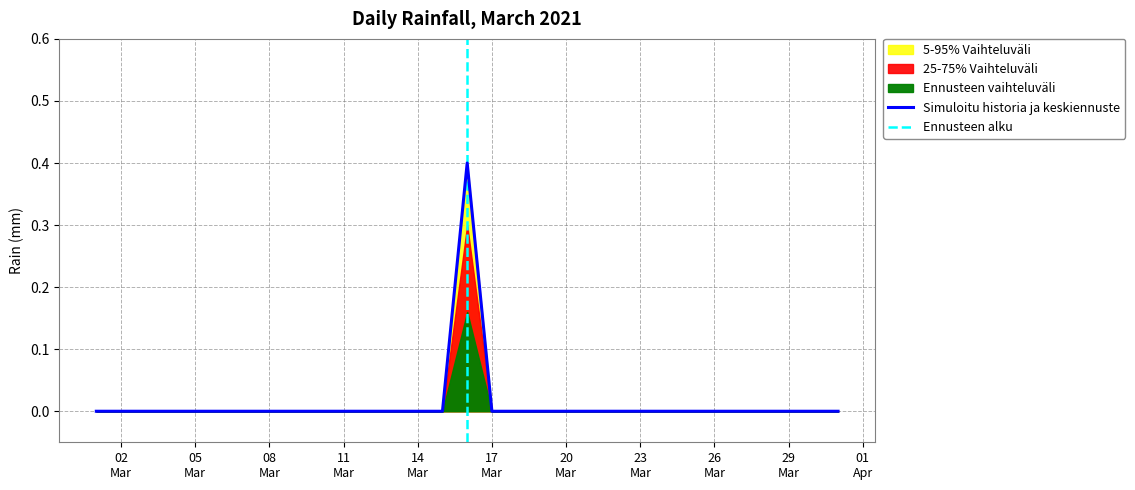

Where is the first local maximum?

2021-03-16